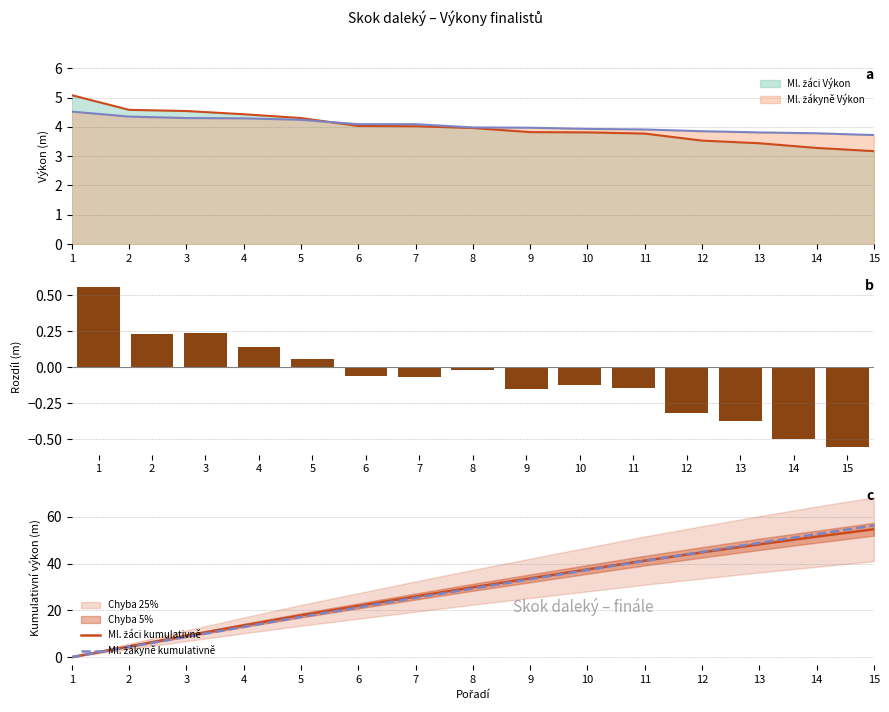

What is the average value of the Ml. žákyně kumulativně series?

28.9